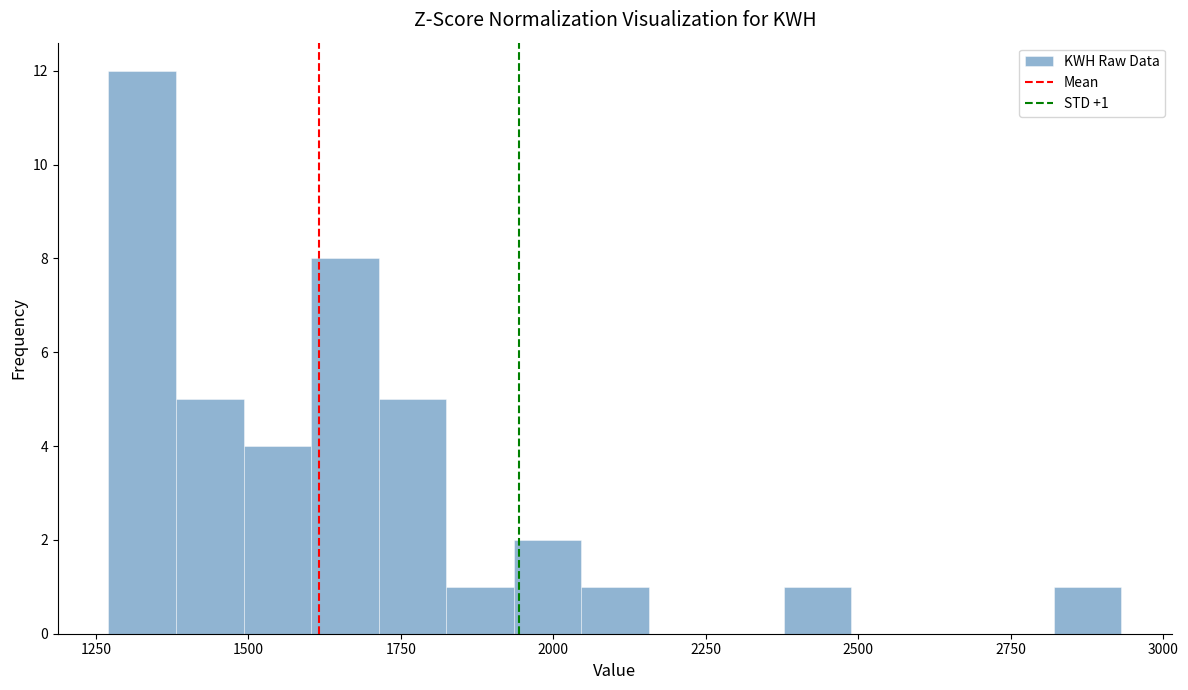

Read against the x-axis, roughly where is the centre of the tallest bar?

1350